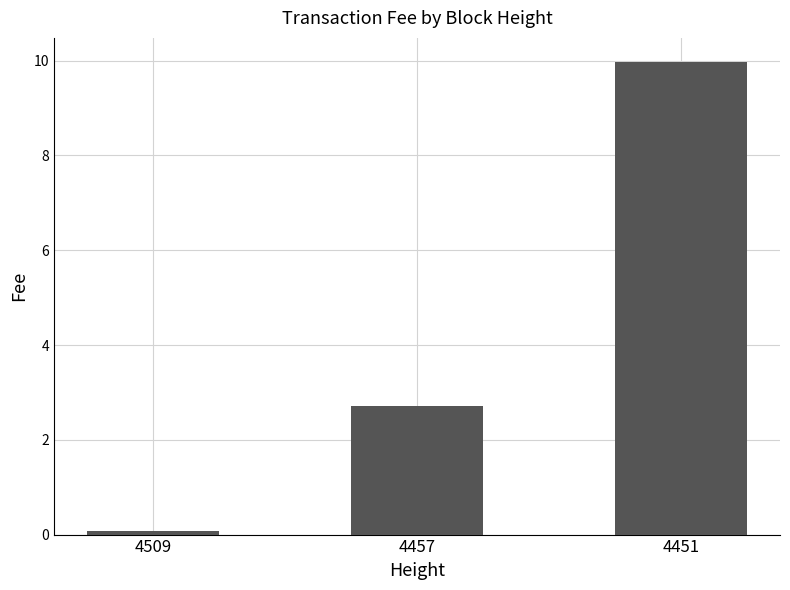

Reading right to left, transcribe all the data shown in this chart.

4451=10.0	4457=2.7	4509=0.1